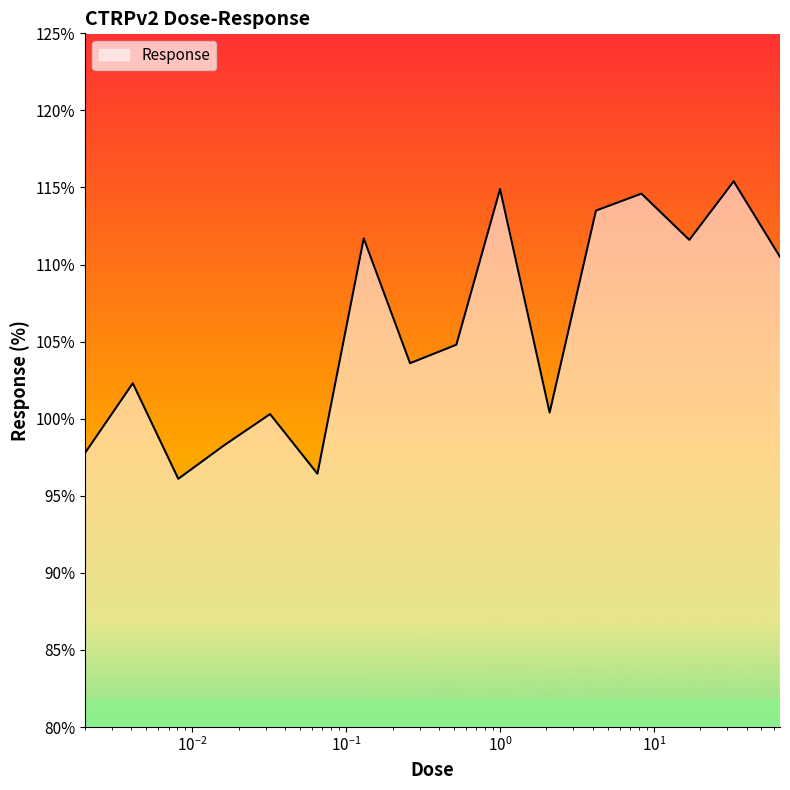

What is the smallest value displayed?

96.1